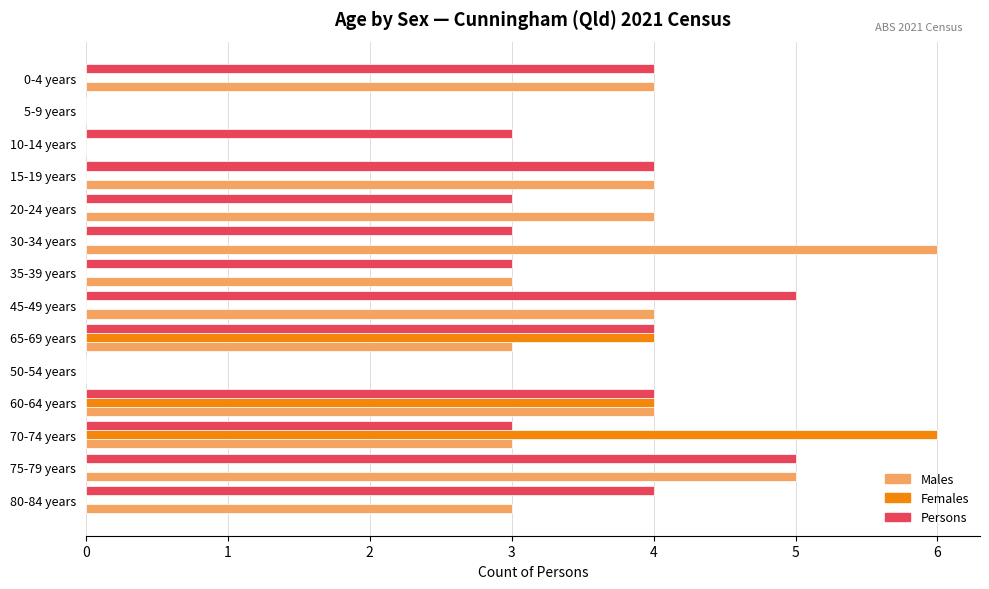

What is the sum of all Persons values?

45